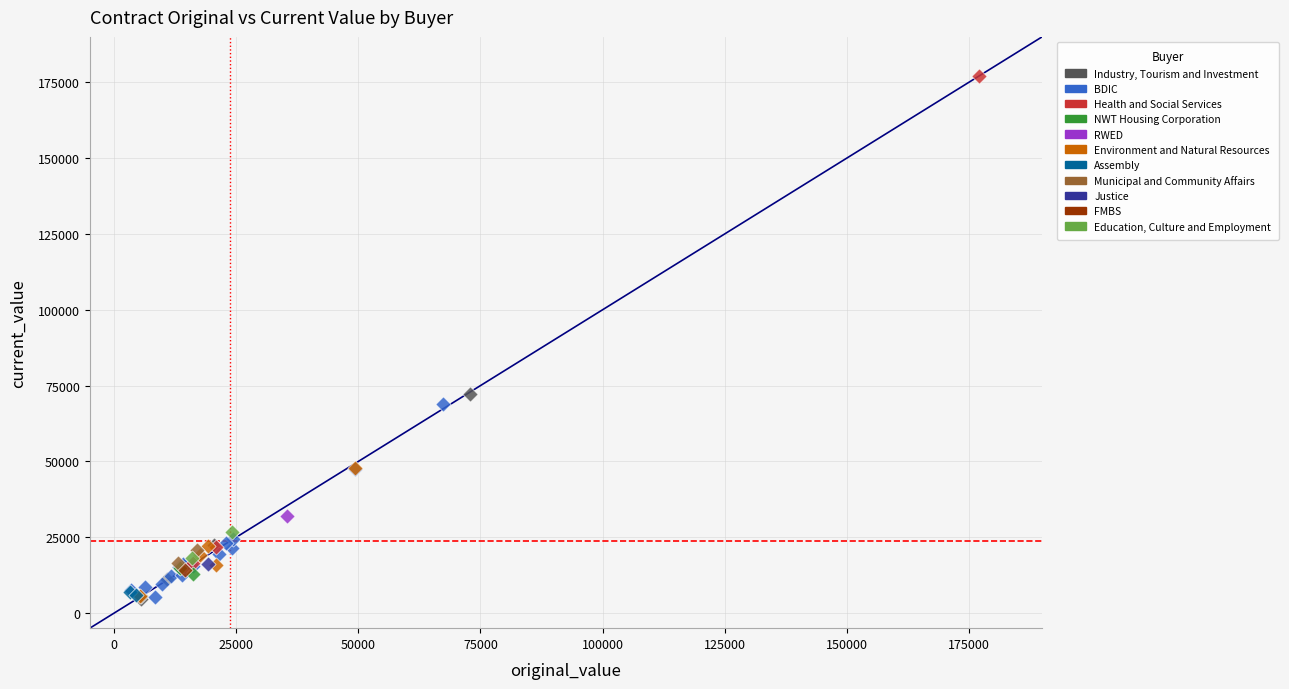

What are all the series names shown in the legend?

Industry, Tourism and Investment, BDIC, Health and Social Services, NWT Housing Corporation, RWED, Environment and Natural Resources, Assembly, Municipal and Community Affairs, Justice, FMBS, Education, Culture and Employment